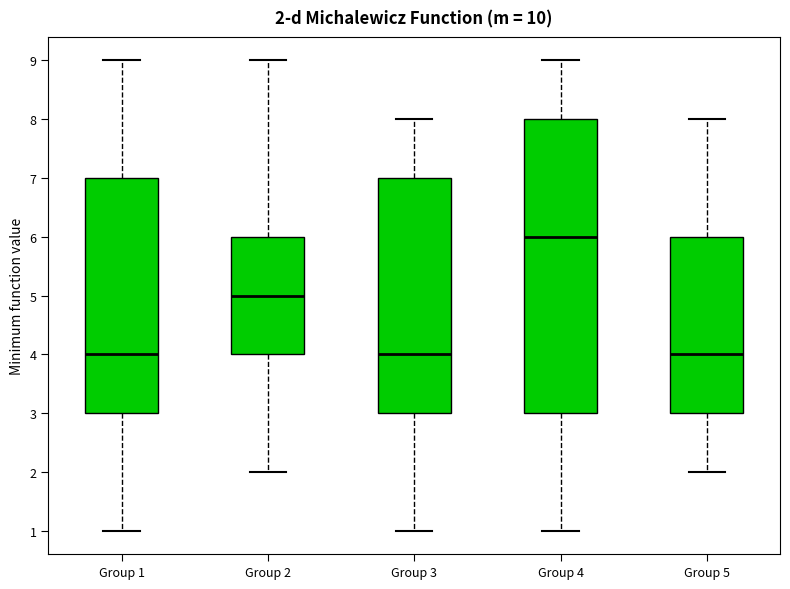

Which box is the tallest, from its lower edge to its upper edge?

Group 4